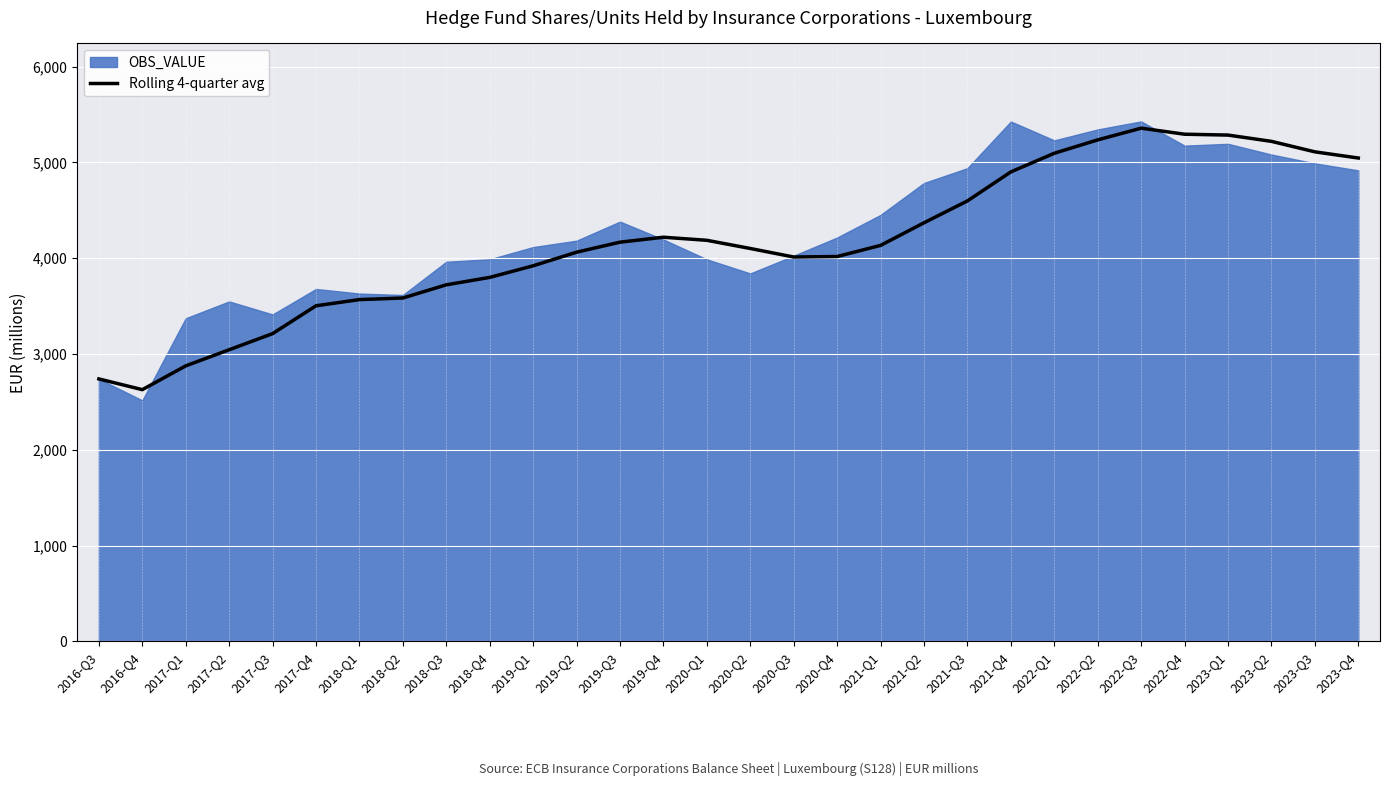

The value of Rolling 4-quarter avg at 2022-Q2 is 1715.9. True or false?

False